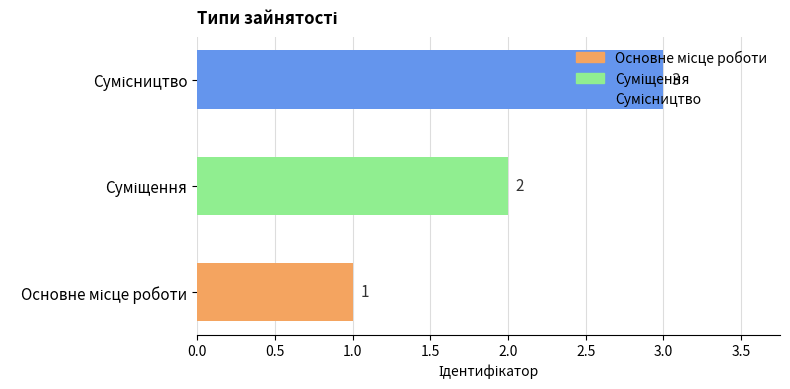

What is the sum of all values?

6